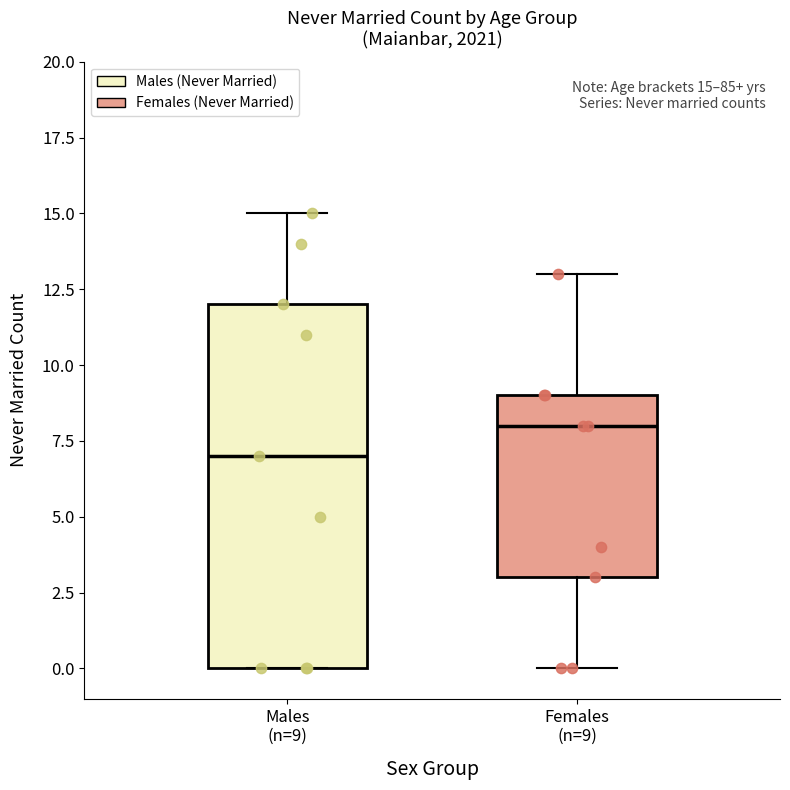

Comparing the boxes themselves (not the whiskers), which one is the tallest?

Males (n=9)